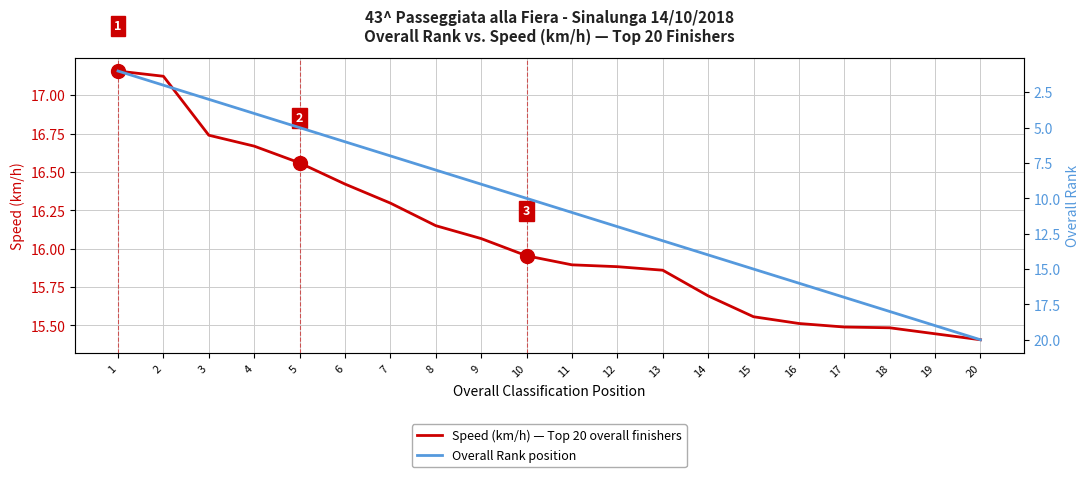

True or false: Speed (km/h) — Top 20 overall finishers has a value of 17.1 at 2.

True